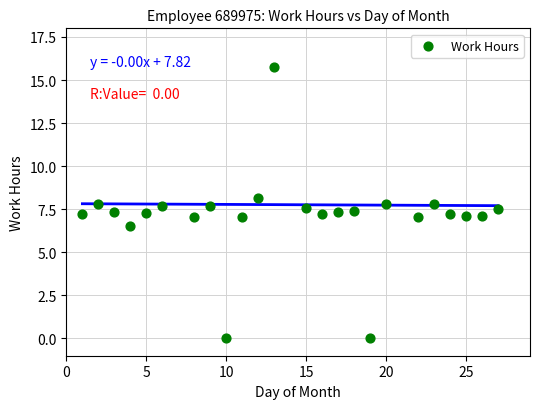

What is the range of Y values (max minus min)?

15.8